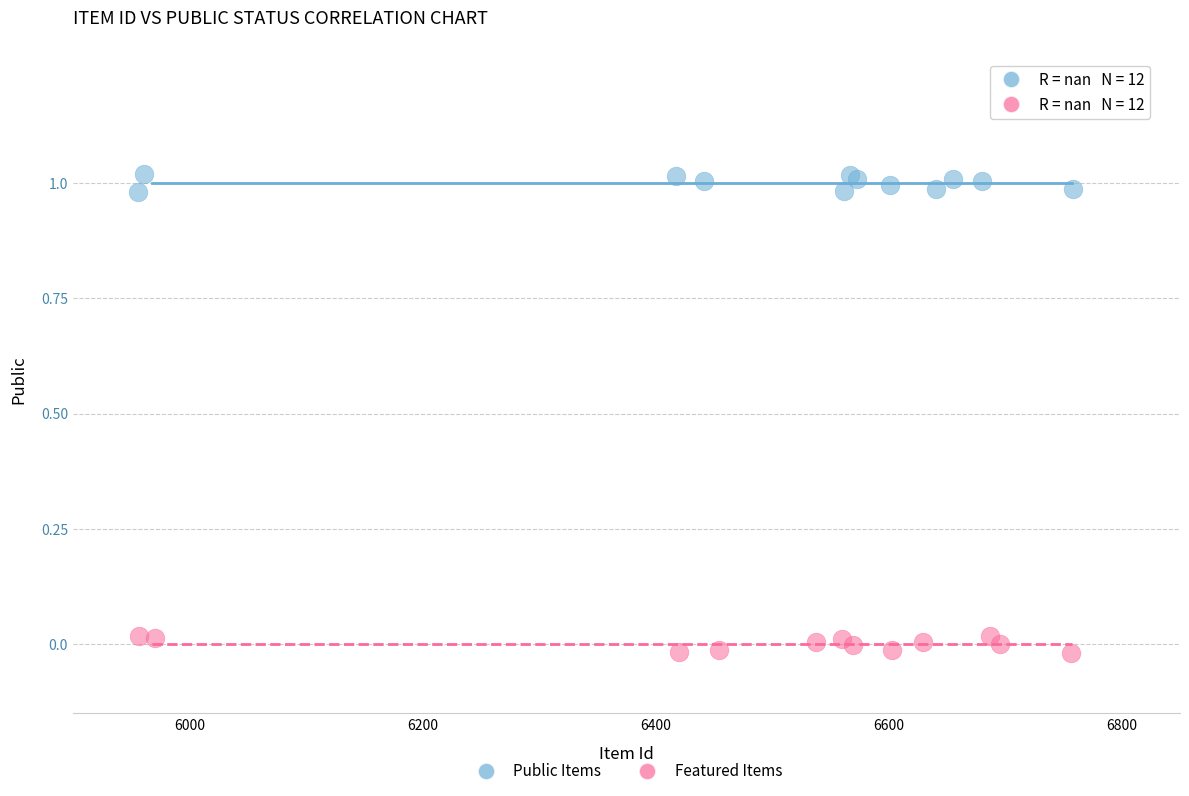

Which series reaches the minimum Y coordinate?

Featured Items